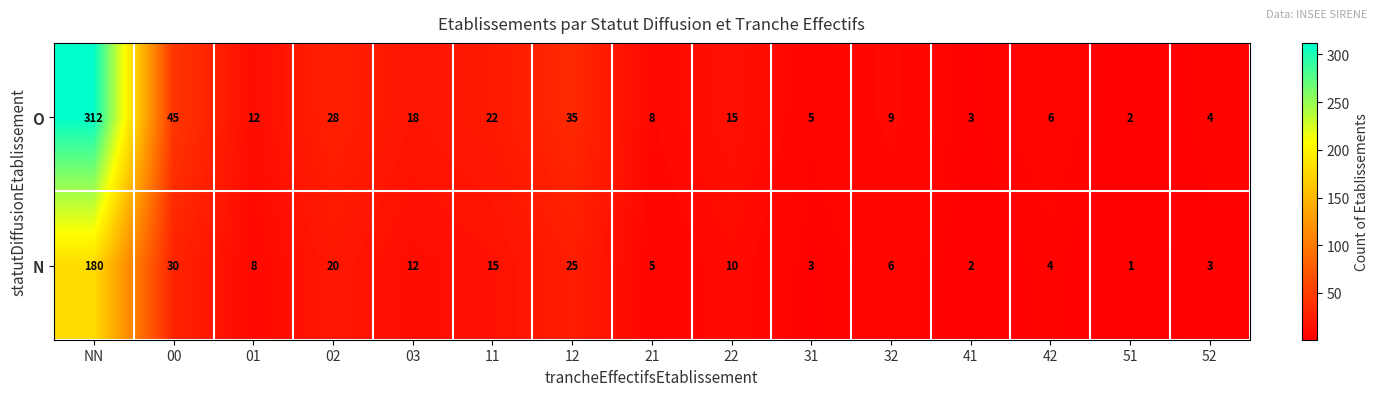

What is the average value of the N series?

22